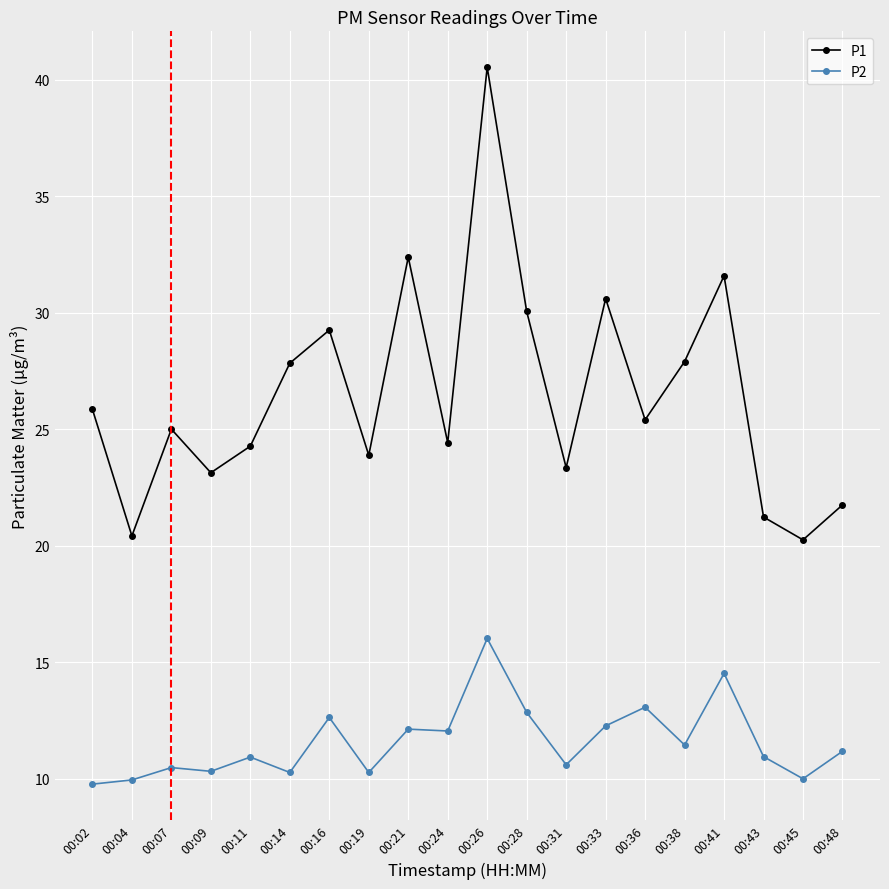

What is the value of the P1 point at the 18th from the left?

21.2